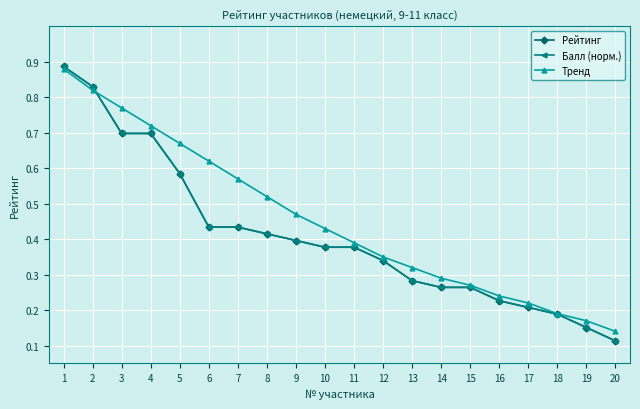

How many times do Тренд and Балл (норм.) cross each other?

1